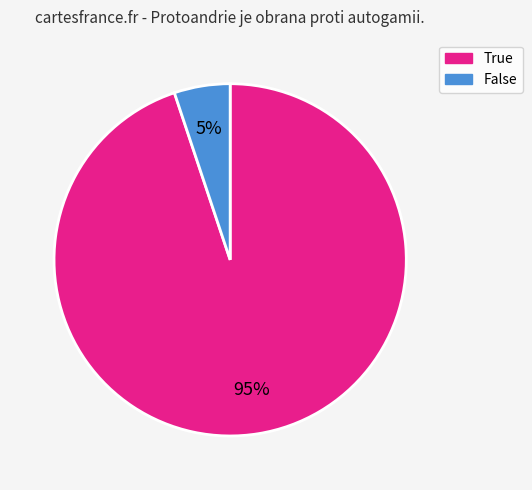

Count the number of slices in the pie.

2